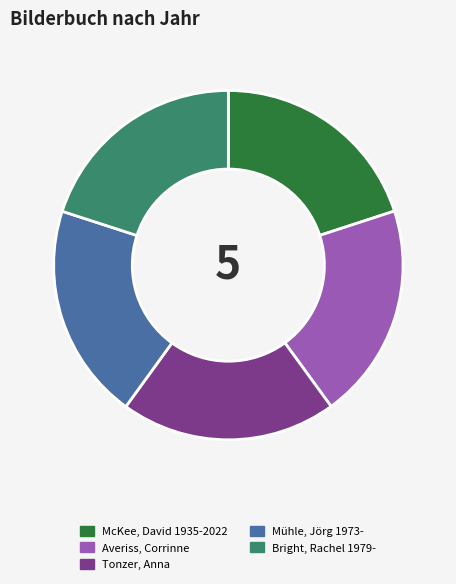

Combined, do McKee, David 1935-2022 and Averiss, Corrinne account for over 50%?

No